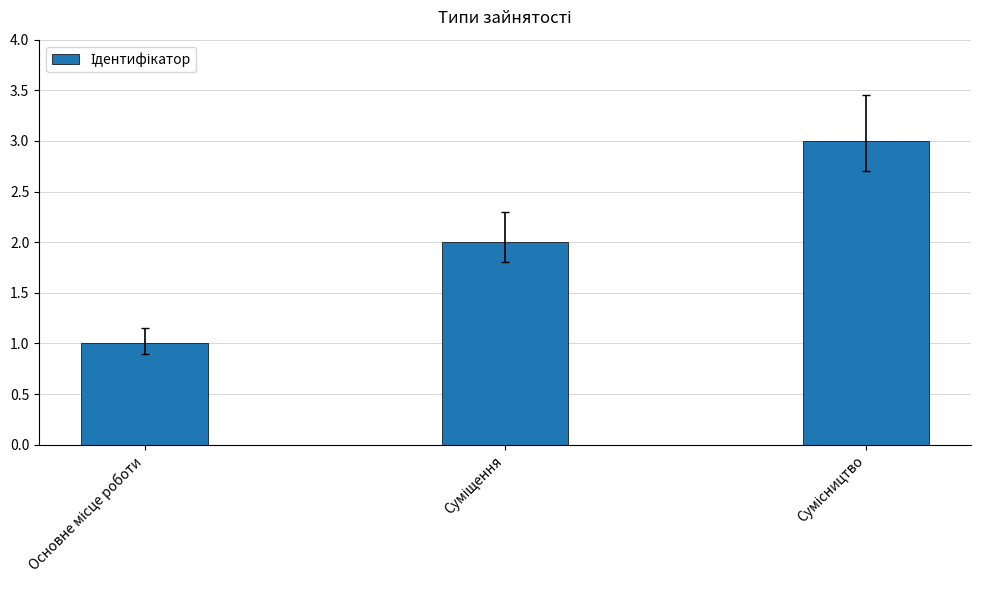

What is the sum of all values?

6